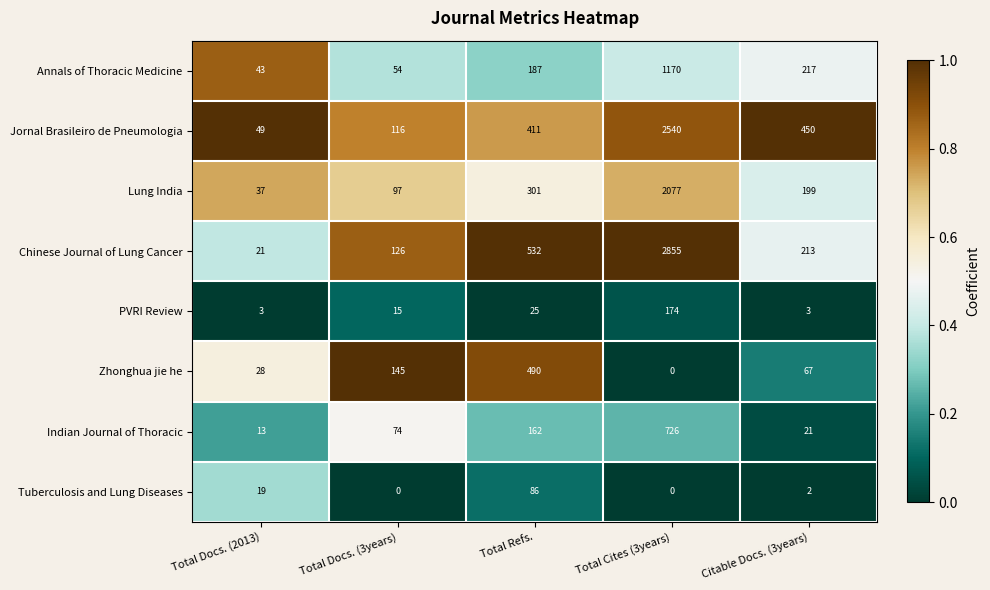

Where does the Chinese Journal of Lung Cancer series first go above 213?

Total Refs.